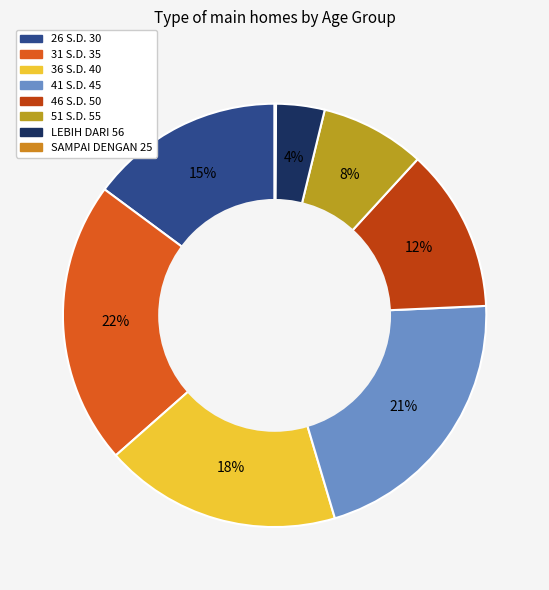

To the nearest percent, what is the average slice percentage?

12%